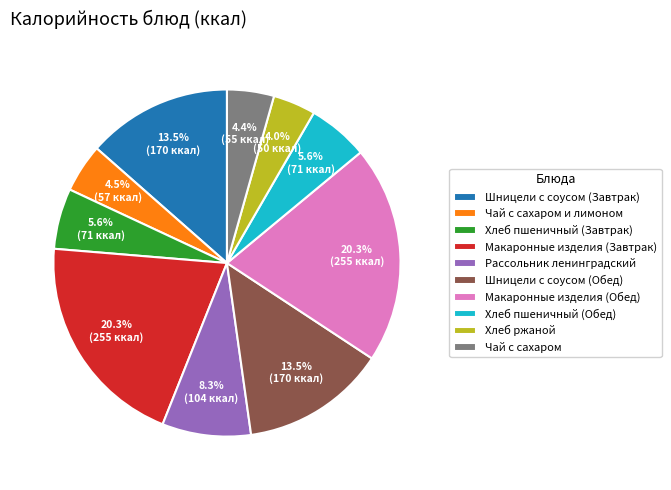

How many slices are in this pie chart?

10